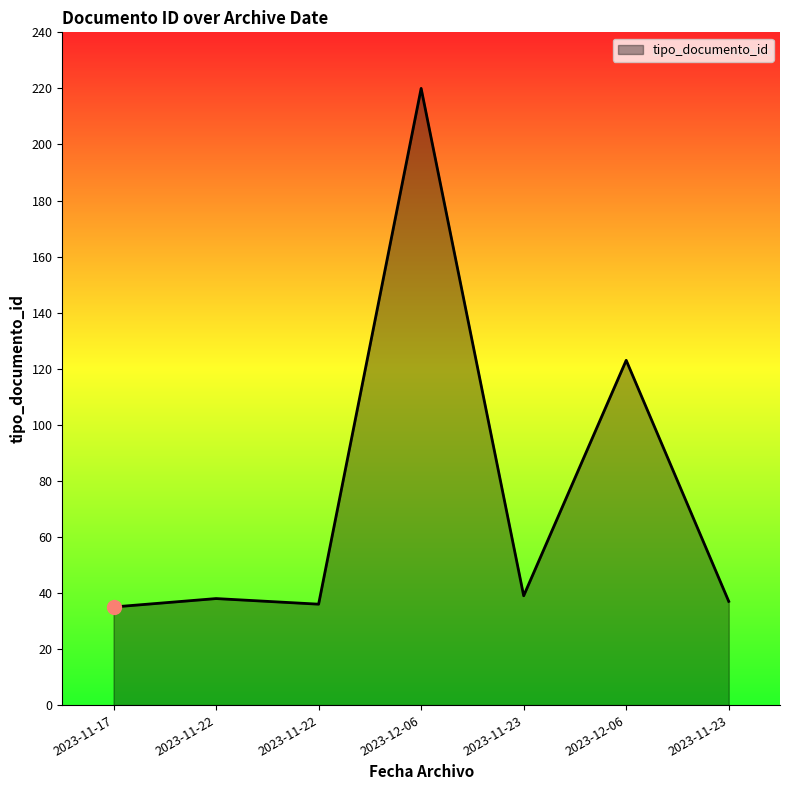

What is the sum of all values?

528